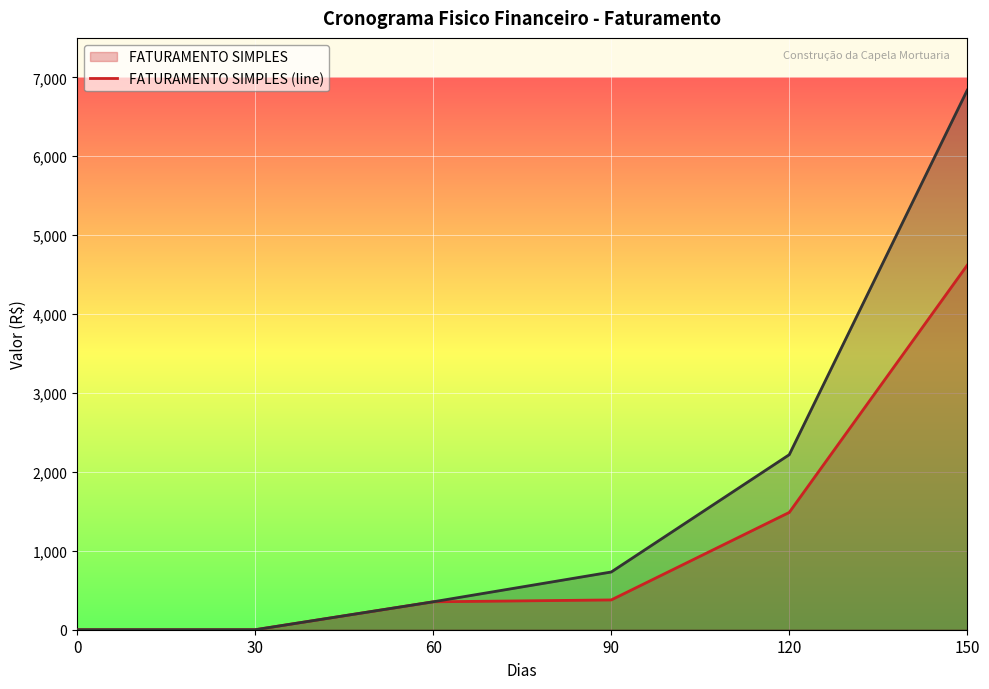

What is the sum of the FATURAMENTO ACUMULADO (line) values at 90 and 60?

1085.1